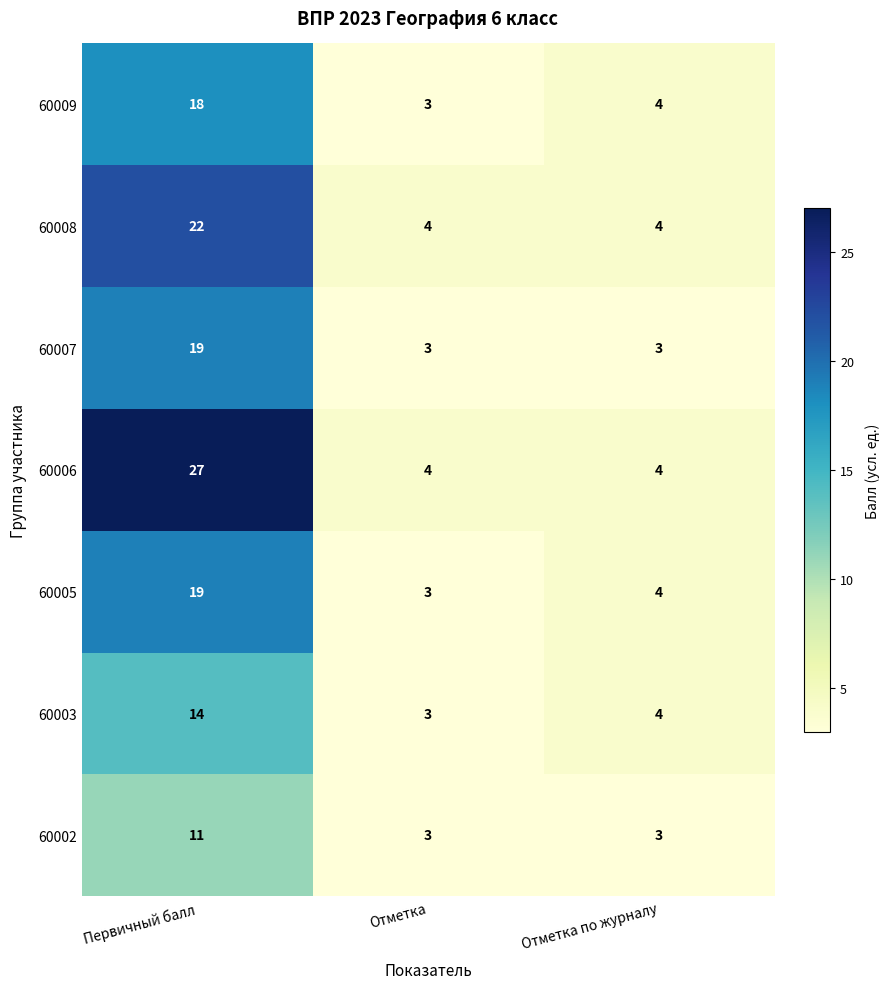

What is the total value across all series at Отметка по журналу?

26